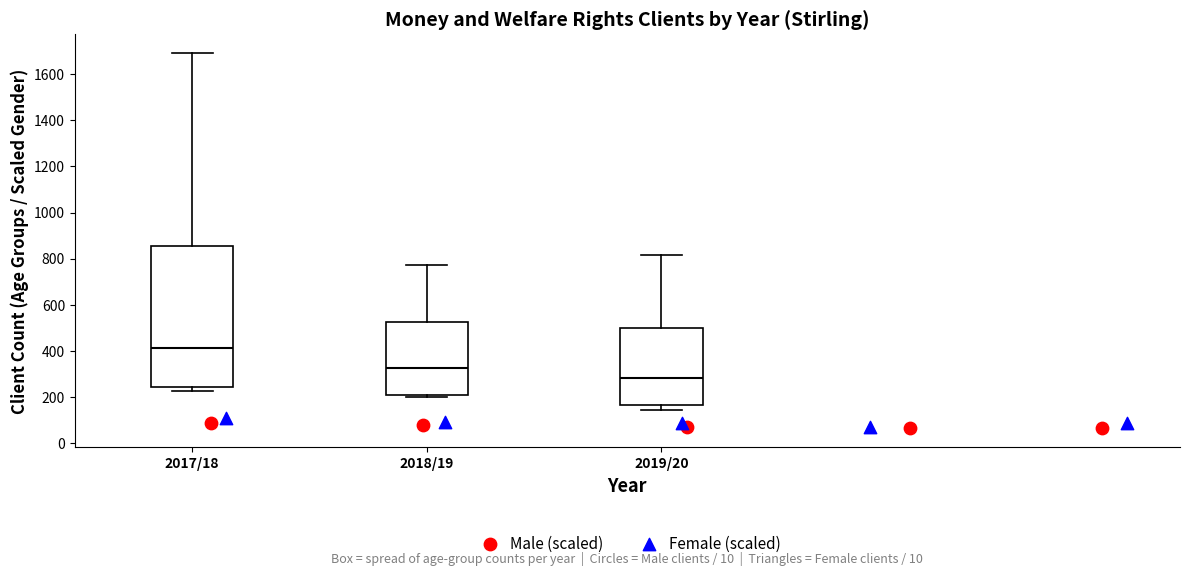

Comparing the boxes themselves (not the whiskers), which one is the tallest?

2017/18